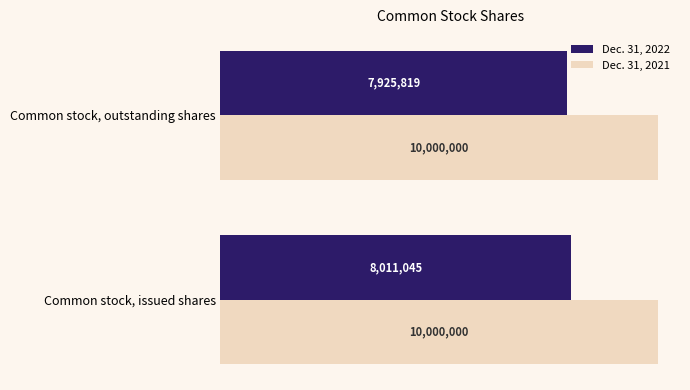

Which series has the widest spread of values?

Dec. 31, 2022